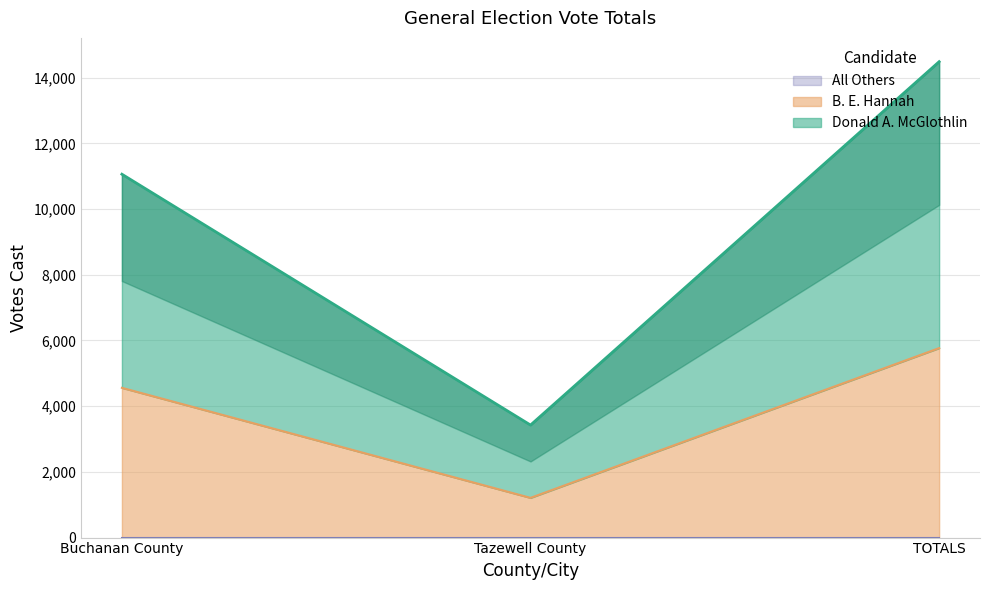

What is the difference between the second highest and minimum values in the Donald A. McGlothlin series?

7635